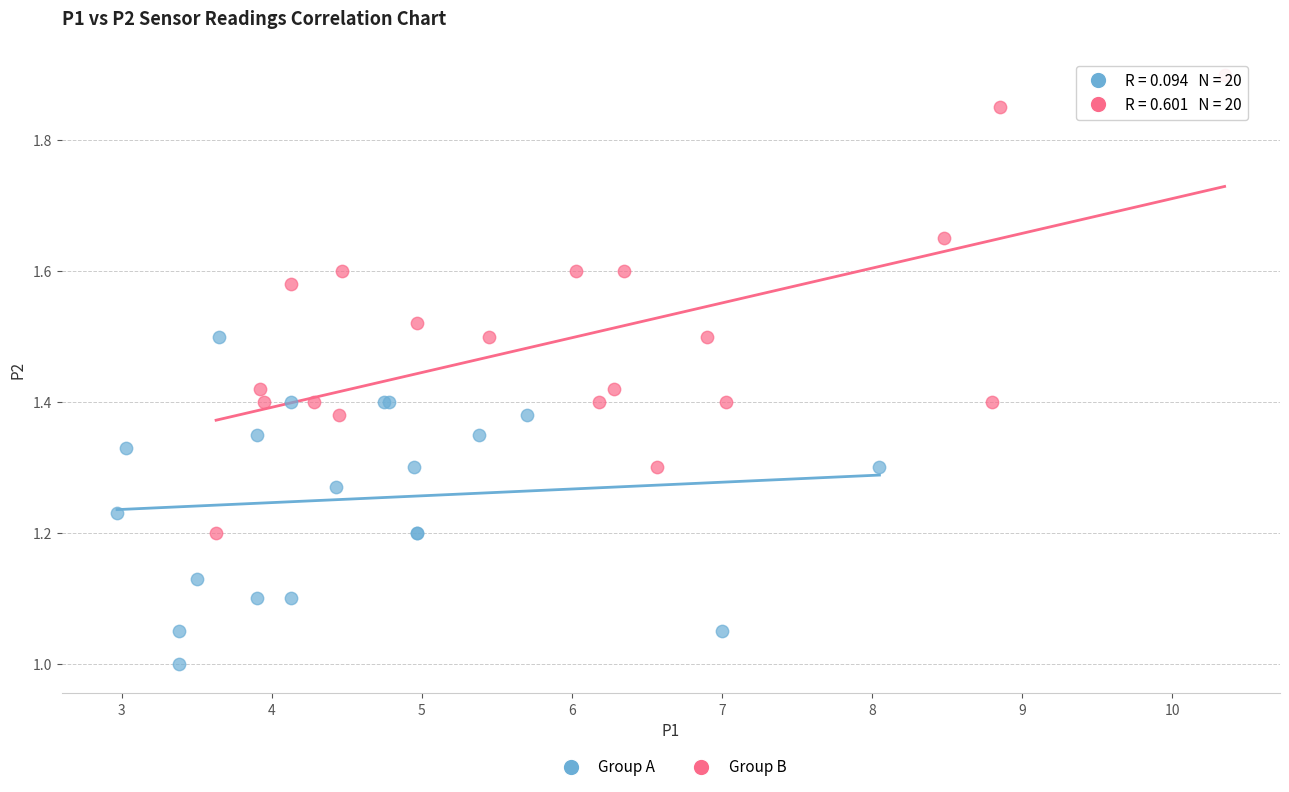

Which series has the largest Y range (max minus min)?

Group B